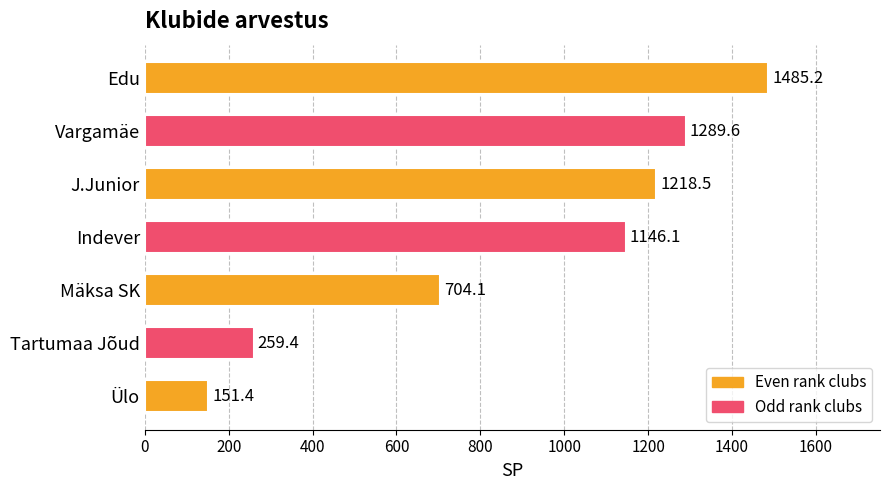

What is the ratio of the value at J.Junior to the value at Mäksa SK?

1.7